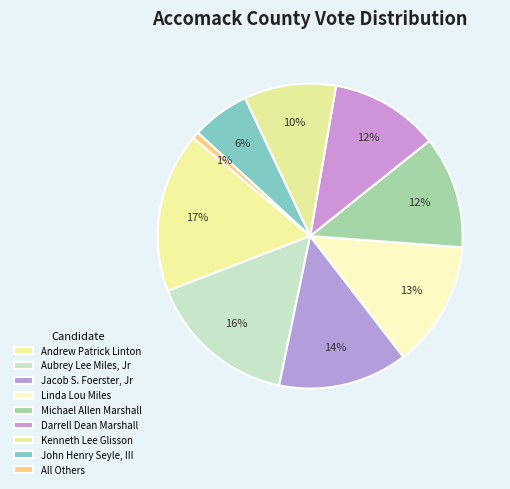

How many slices are in this pie chart?

9